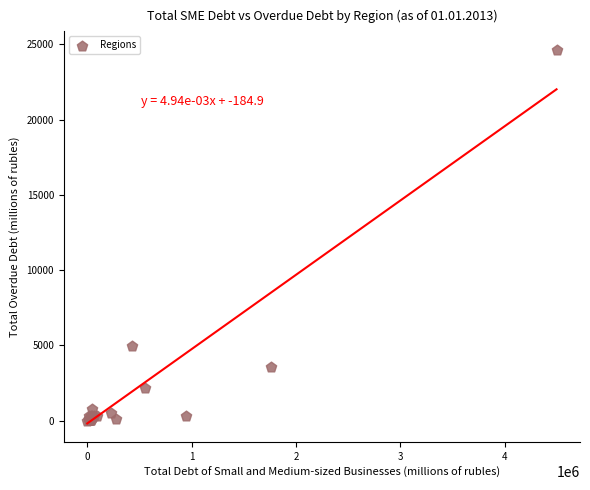

What Y value in the scatter plot is closest to 12309?

4976